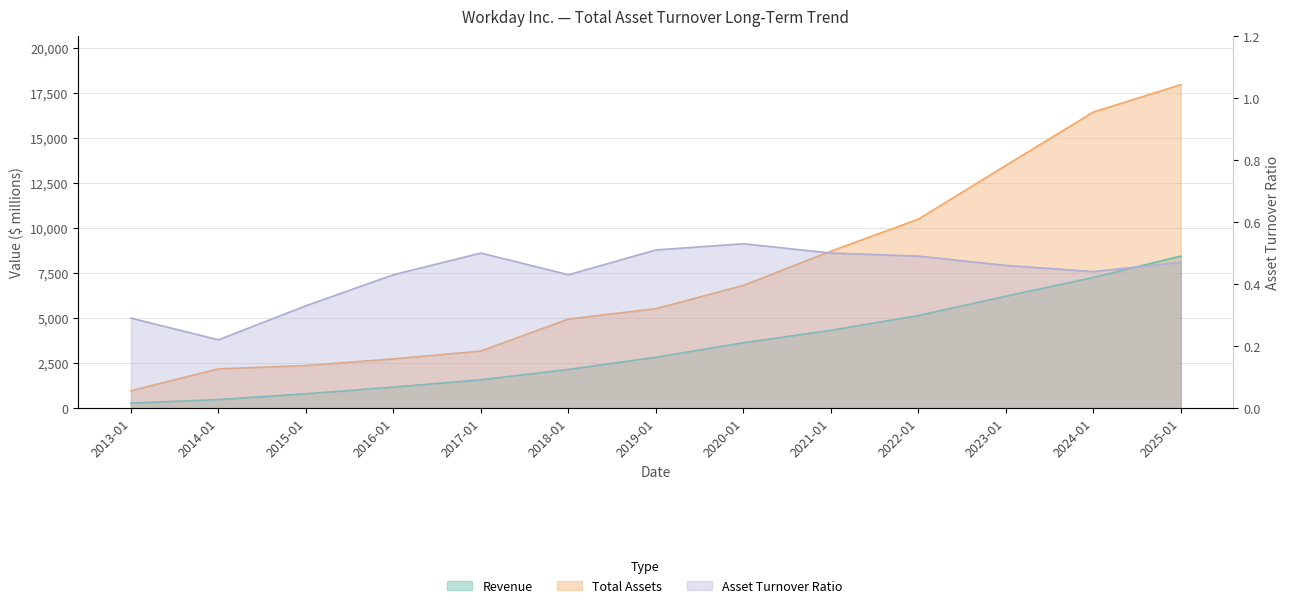

What is the minimum value for Total Assets?

959.0